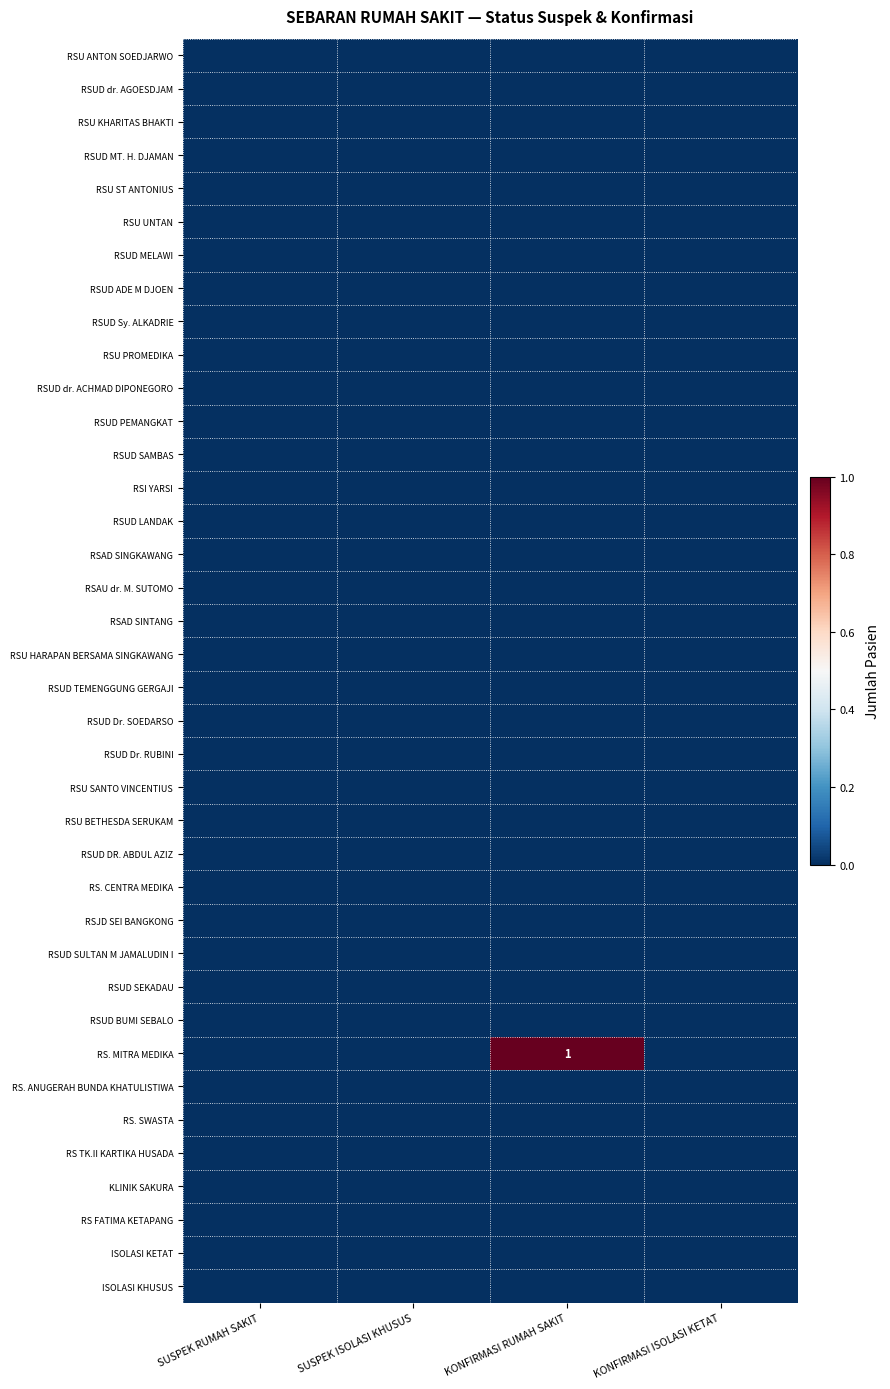

List the series in order of their peak value, lowest first.

RSU ANTON SOEDJARWO, RSUD dr. AGOESDJAM, RSU KHARITAS BHAKTI, RSUD MT. H. DJAMAN, RSU ST ANTONIUS, RSU UNTAN, RSUD MELAWI, RSUD ADE M DJOEN, RSUD Sy. ALKADRIE, RSU PROMEDIKA, RSUD dr. ACHMAD DIPONEGORO, RSUD PEMANGKAT, RSUD SAMBAS, RSI YARSI, RSUD LANDAK, RSAD SINGKAWANG, RSAU dr. M. SUTOMO, RSAD SINTANG, RSU HARAPAN BERSAMA SINGKAWANG, RSUD TEMENGGUNG GERGAJI, RSUD Dr. SOEDARSO, RSUD Dr. RUBINI, RSU SANTO VINCENTIUS, RSU BETHESDA SERUKAM, RSUD DR. ABDUL AZIZ, RS. CENTRA MEDIKA, RSJD SEI BANGKONG, RSUD SULTAN M JAMALUDIN I, RSUD SEKADAU, RSUD BUMI SEBALO, RS. ANUGERAH BUNDA KHATULISTIWA, RS. SWASTA, RS TK.II KARTIKA HUSADA, KLINIK SAKURA, RS FATIMA KETAPANG, ISOLASI KETAT, ISOLASI KHUSUS, RS. MITRA MEDIKA